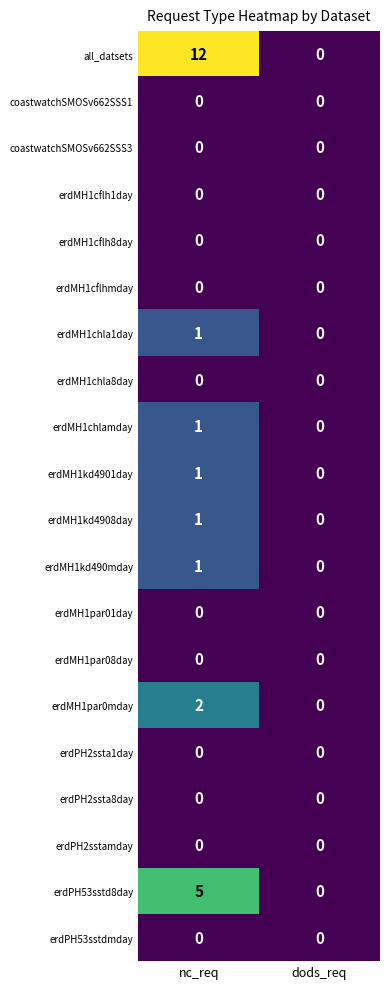

Which series has the largest total across all categories?

all_datsets